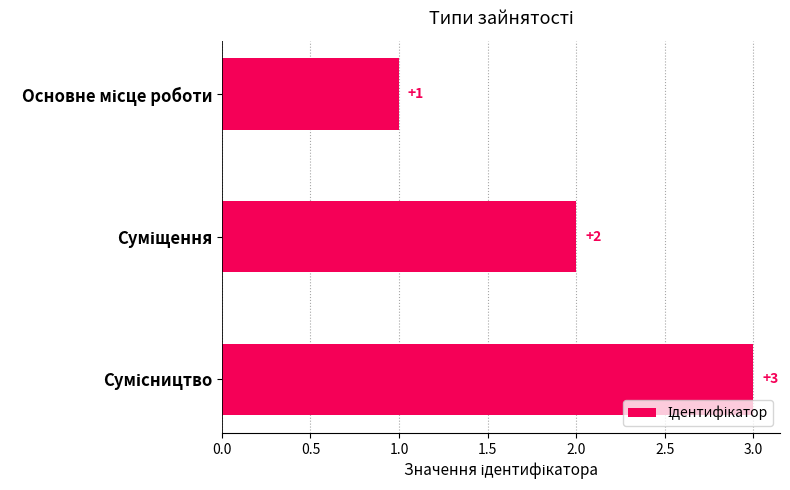

Count the values in the range 1 to 3.

3